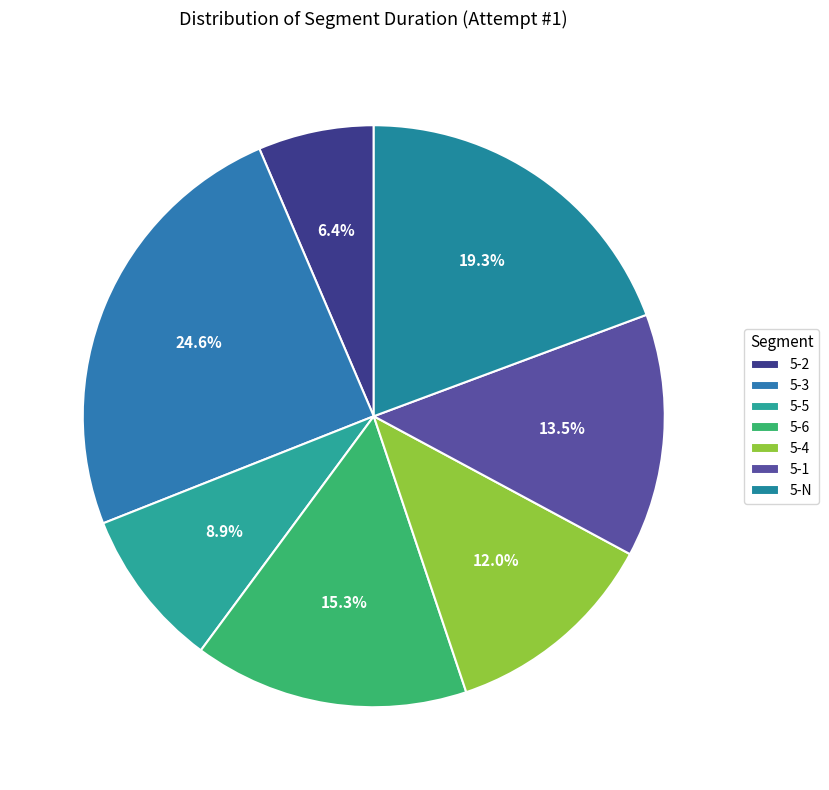

Rank the categories by value from highest to lowest.

5-3, 5-N, 5-6, 5-1, 5-4, 5-5, 5-2